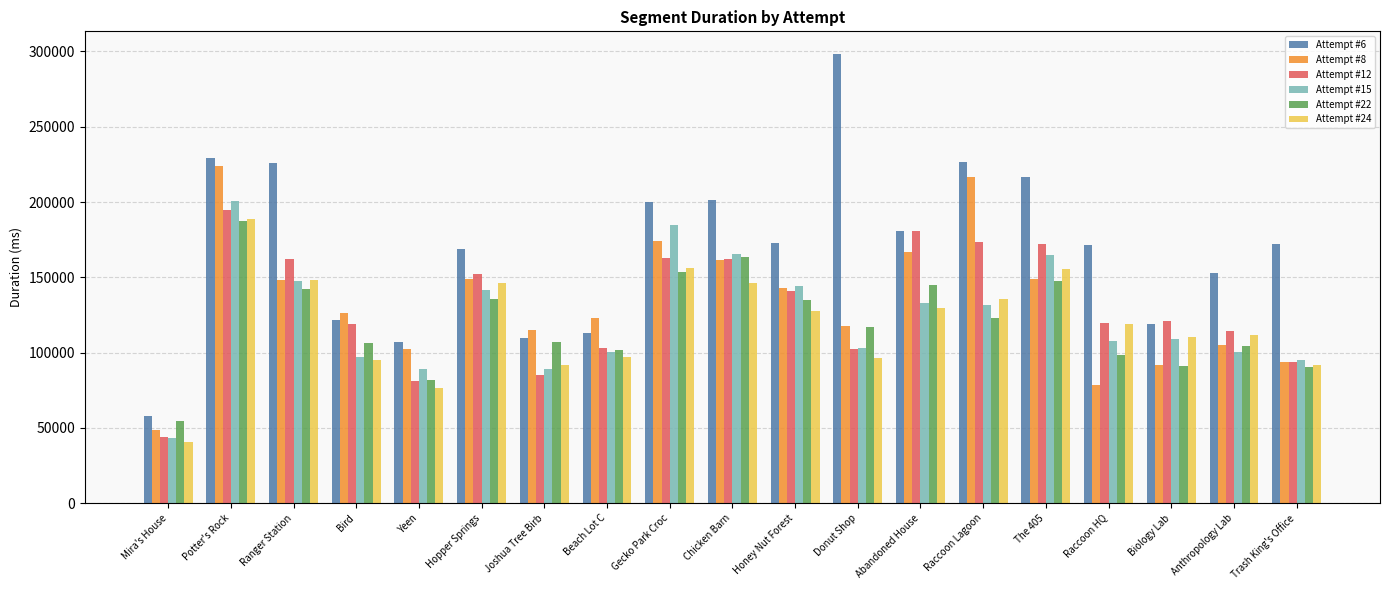

What is the minimum value shown in the chart?

40693